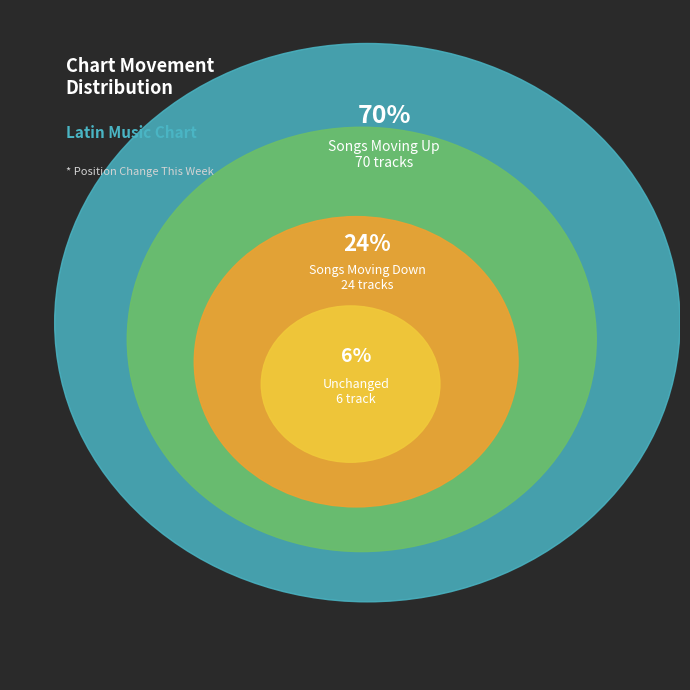

To the nearest percent, what portion does up represent?

70%